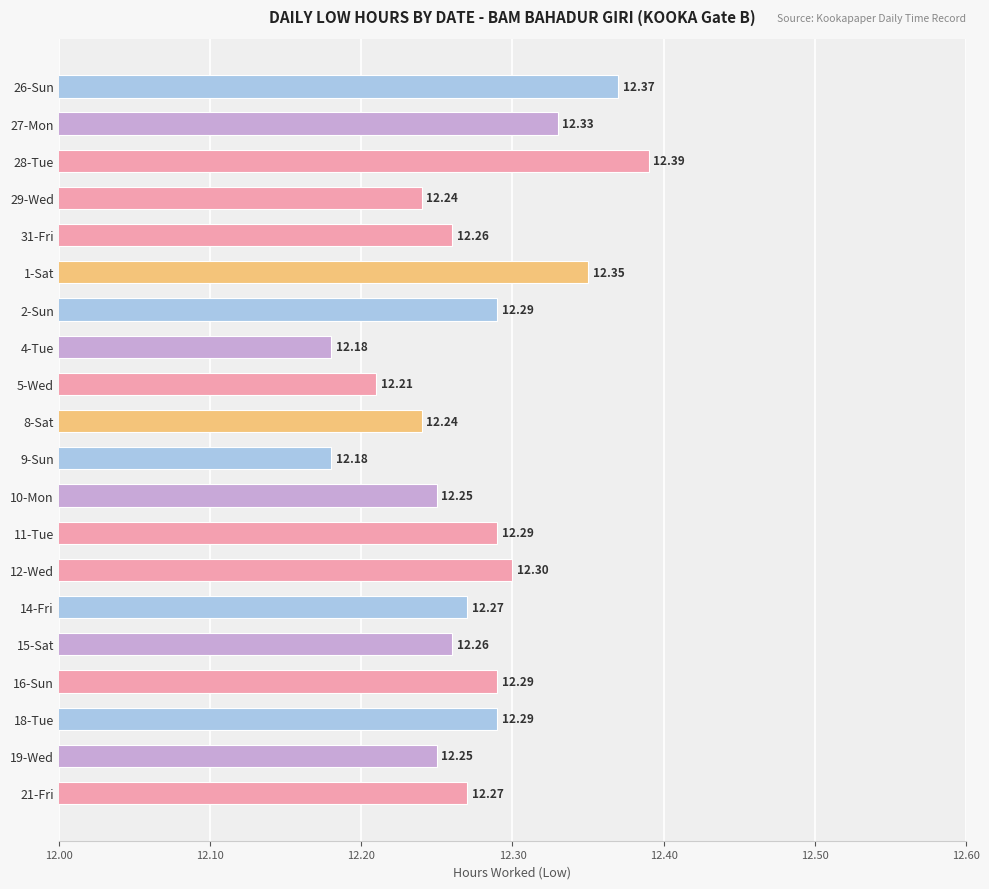

What is the sum of all values?

245.5